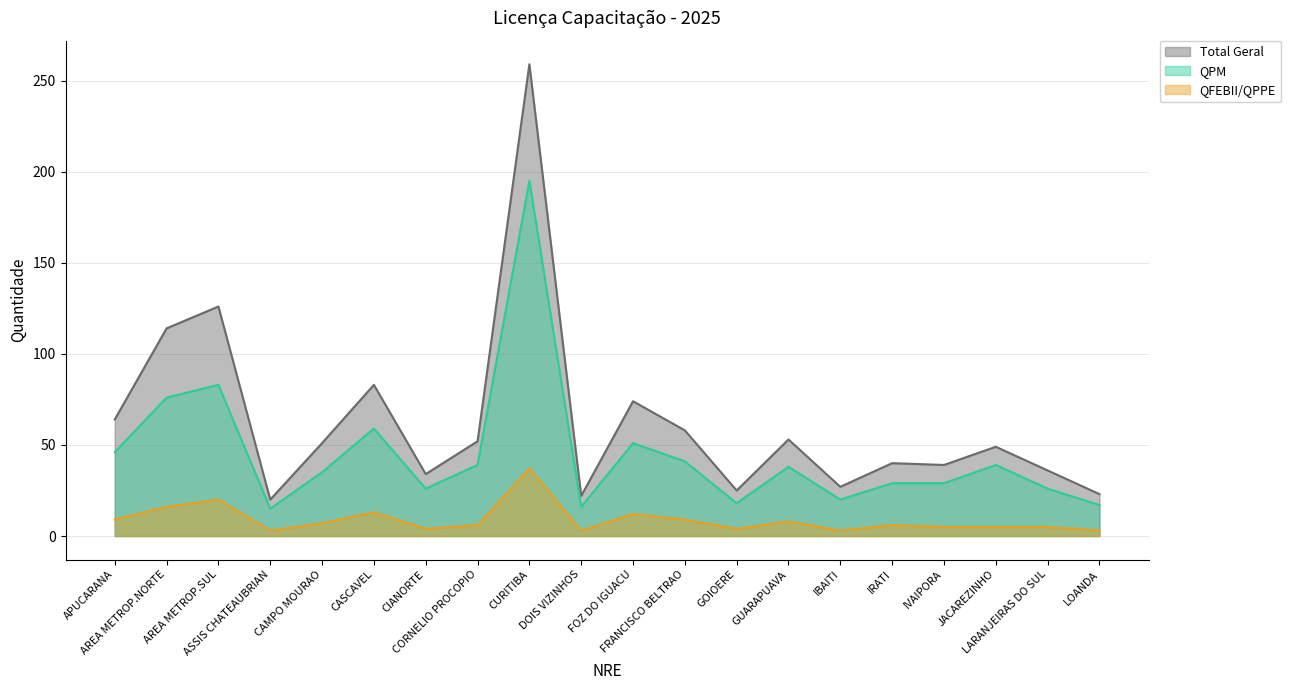

What is the value of the QFEBII/QPPE point at the 13th from the left?

4